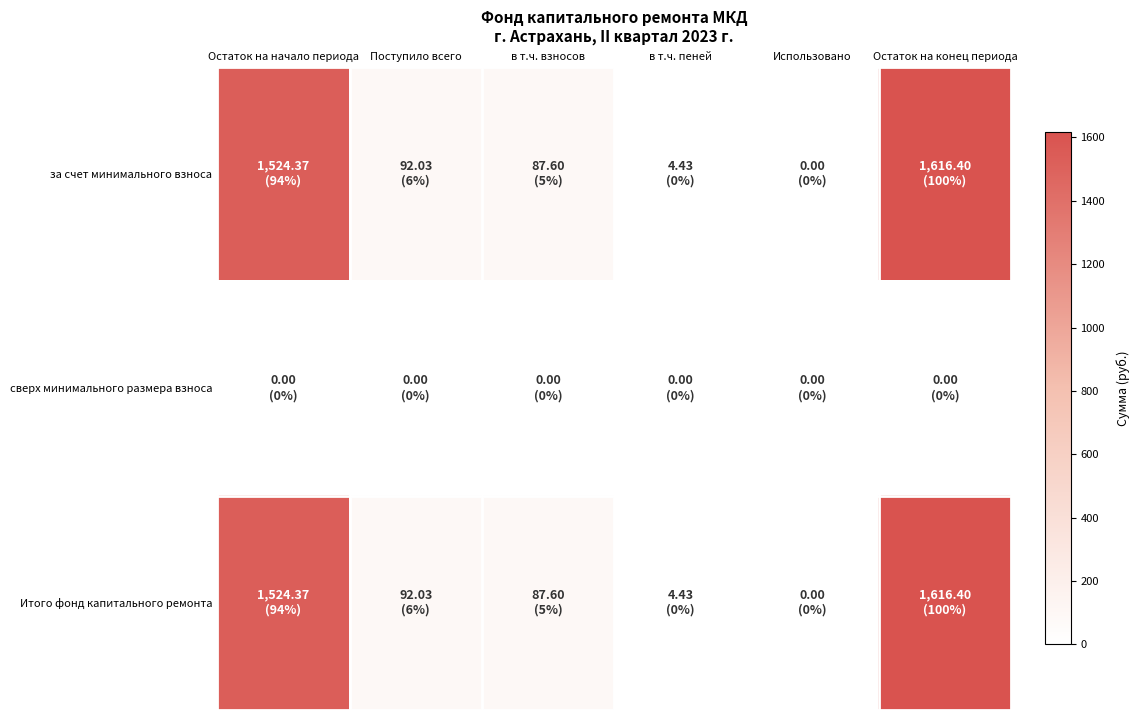

Reading left to right, list all the values displayed in this chart.

за счет минимального взноса: Остаток на начало периода=1524.4	Поступило всего=92.0	в т.ч. взносов=87.6	в т.ч. пеней=4.4	Использовано=0.0	Остаток на конец периода=1616.4
сверх минимального размера взноса: Остаток на начало периода=0.0	Поступило всего=0.0	в т.ч. взносов=0.0	в т.ч. пеней=0.0	Использовано=0.0	Остаток на конец периода=0.0
Итого фонд капитального ремонта: Остаток на начало периода=1524.4	Поступило всего=92.0	в т.ч. взносов=87.6	в т.ч. пеней=4.4	Использовано=0.0	Остаток на конец периода=1616.4